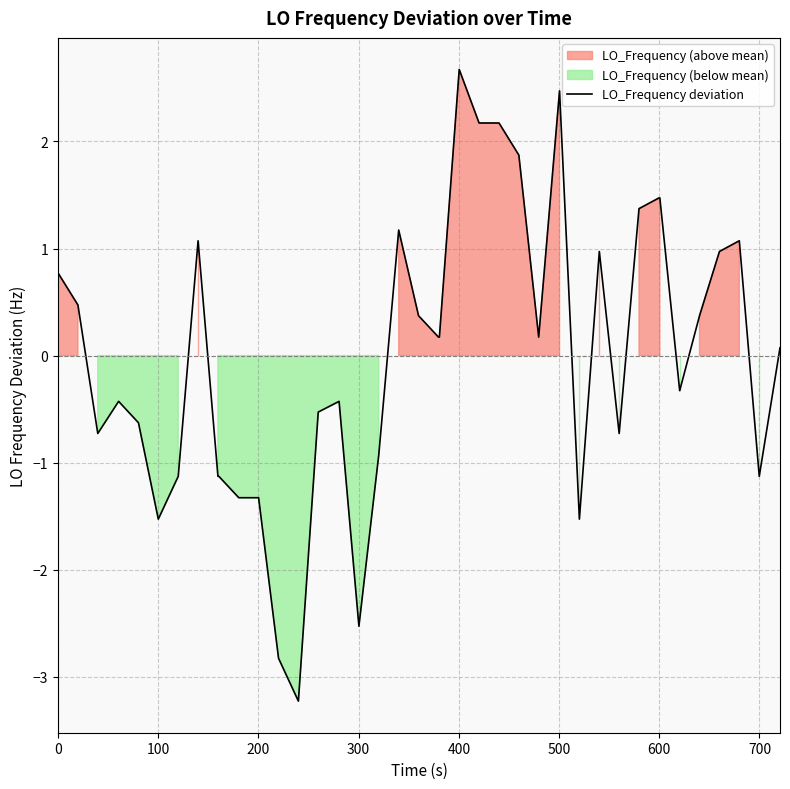

What is the difference between the maximum and minimum values?

5.9